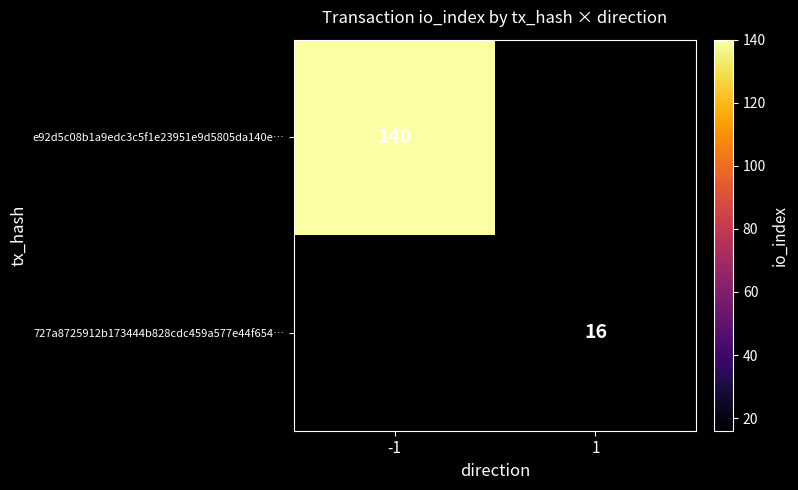

The value of 727a8725912b173444b828cdc459a577e44f654… at 1 is 16. True or false?

True